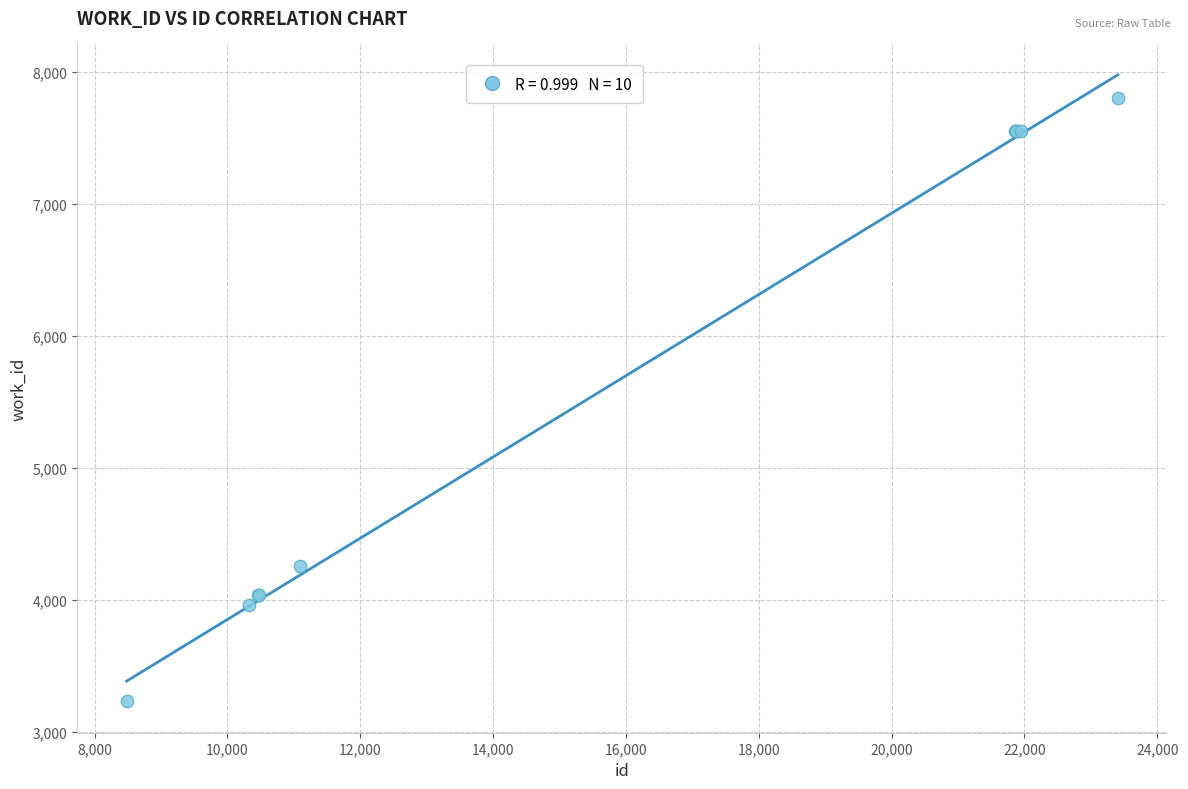

What Y value in the scatter plot is closest to 5517?

4255